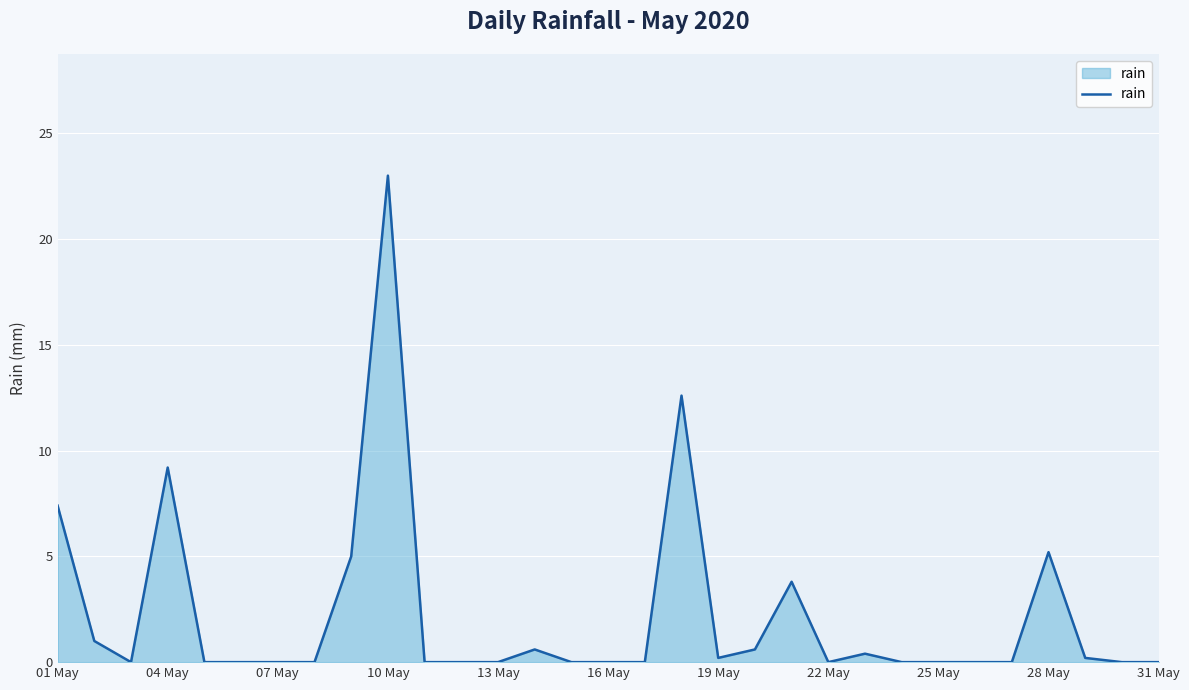

What is the difference between the maximum and minimum values?

23.0